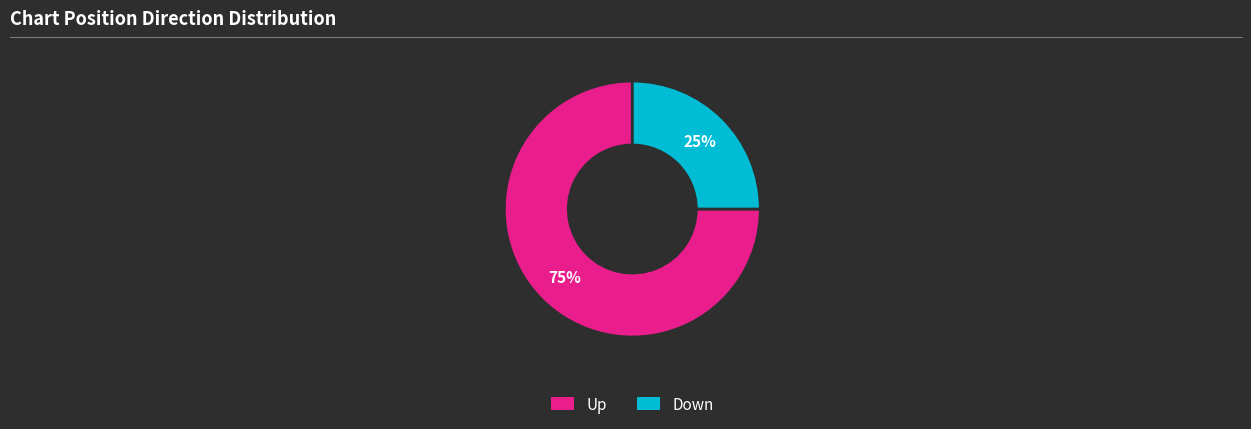

Is there any slice that represents more than half of the pie?

Yes